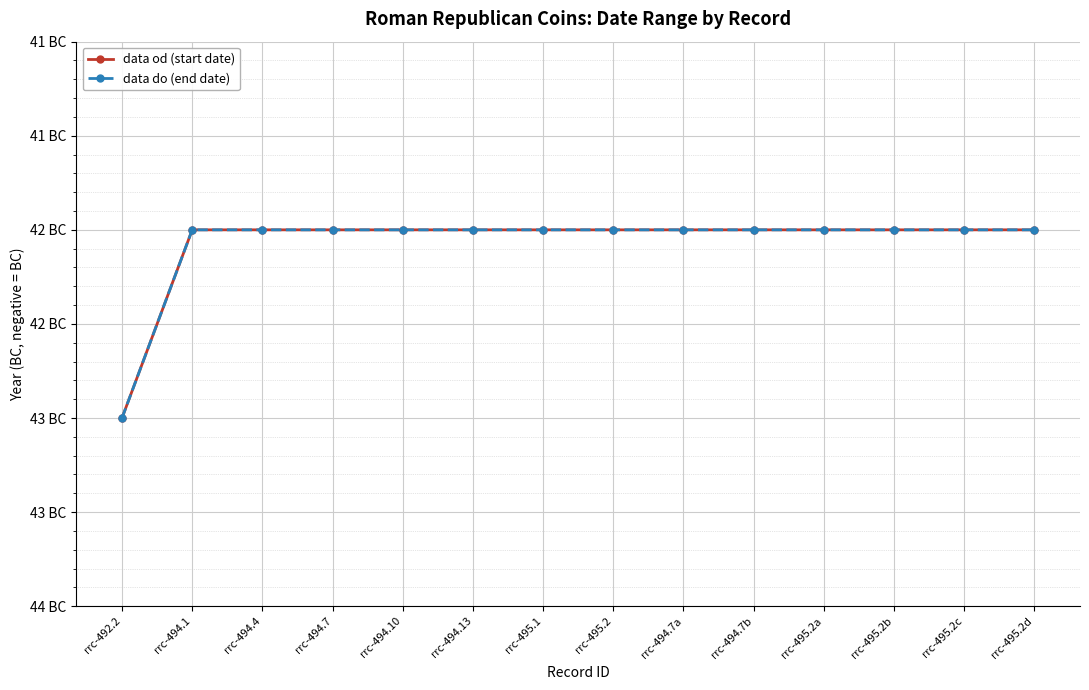

Is this an area chart (filled region under the line)?

No